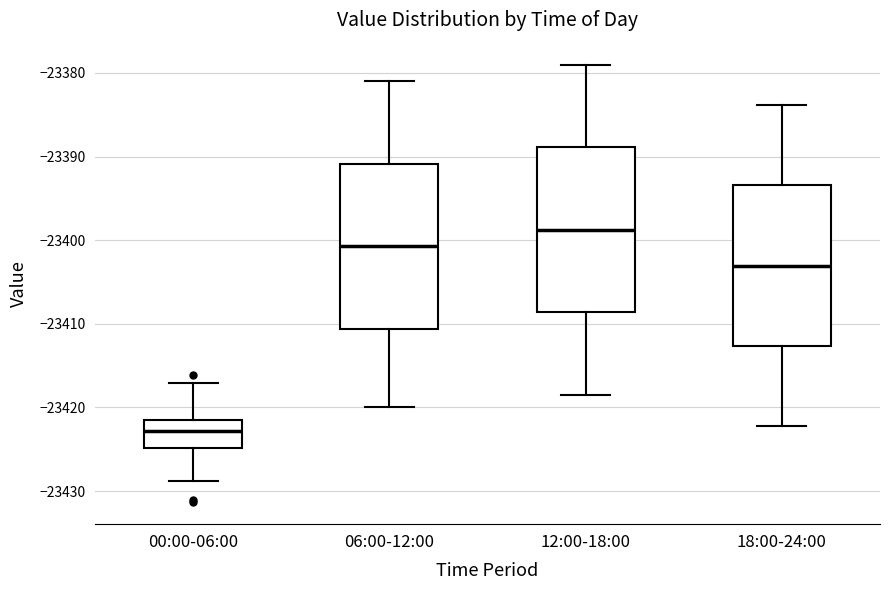

Reading left to right, transcribe this box plot: for each box, give where its median line is, the range the box spans, and where its two whiskers end, as read against the y-axis. The values are not printed on the chart, so give them approximately, as read against the axis.

00:00-06:00: median -23423, box -23425 to -23421, whiskers -23429 to -23417
06:00-12:00: median -23401, box -23411 to -23391, whiskers -23420 to -23381
12:00-18:00: median -23399, box -23409 to -23389, whiskers -23418 to -23379
18:00-24:00: median -23403, box -23413 to -23393, whiskers -23422 to -23384